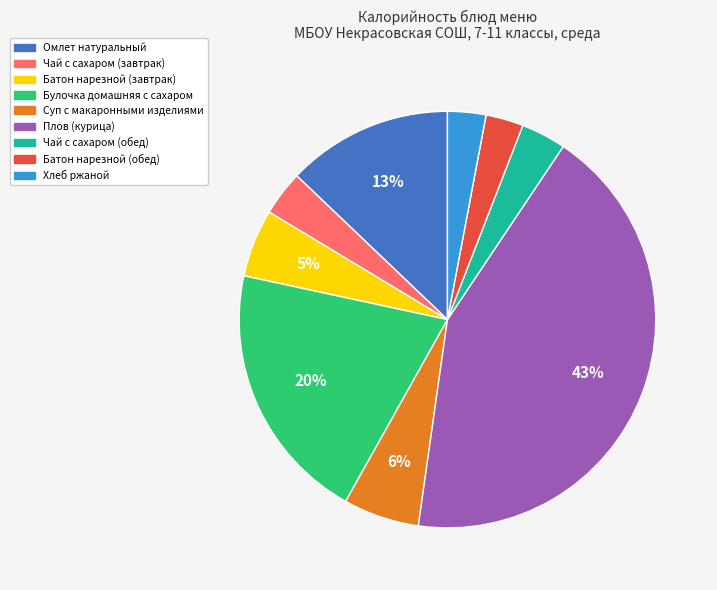

What is the ratio of the value at Суп с макаронными изделиями to the value at Булочка домашняя с сахаром?

0.3